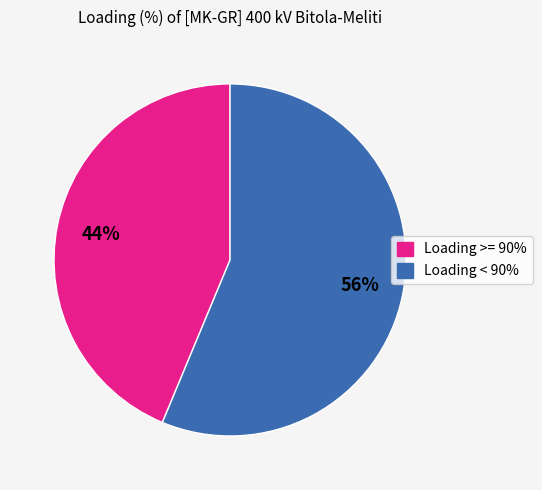

Does any single category account for the majority?

Yes